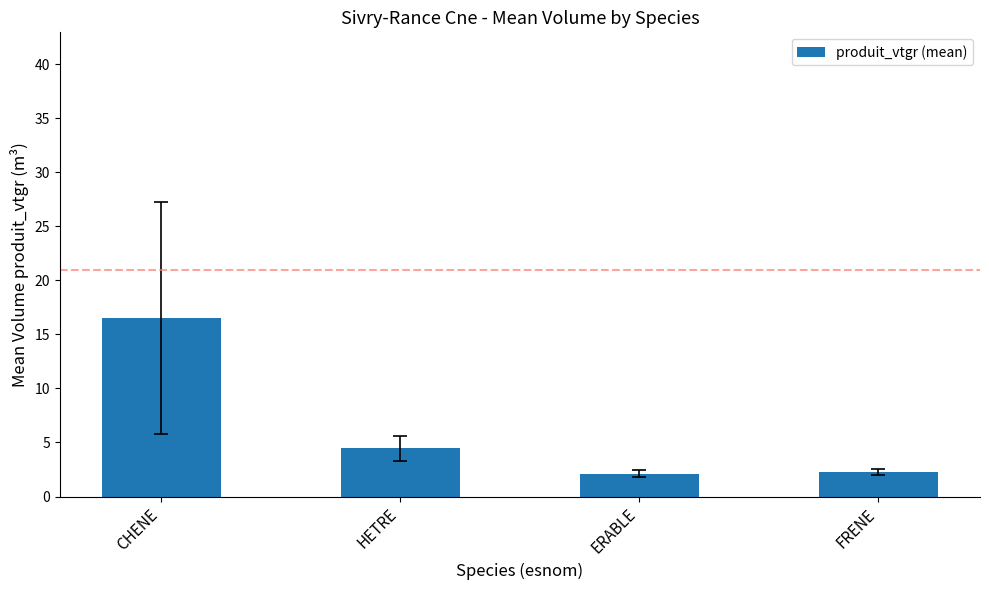

What is the approximate value at FRENE?

2.3